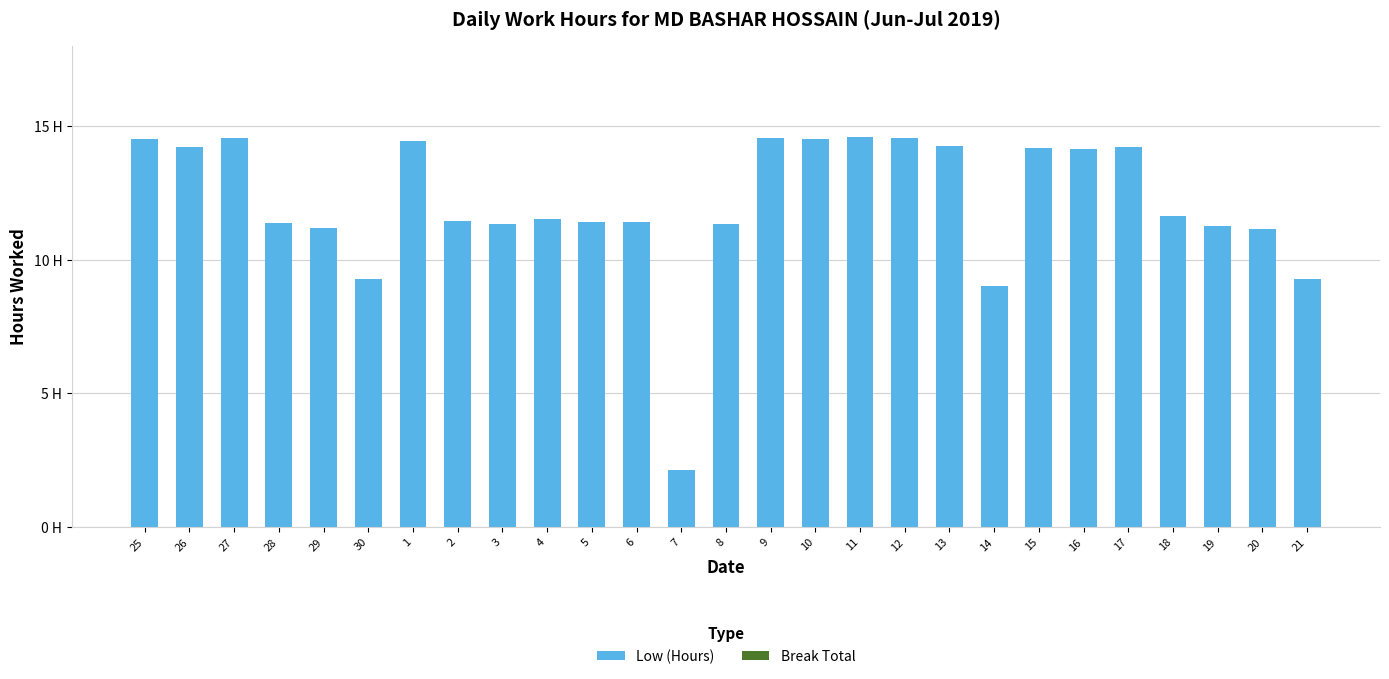

Does the chart contain any negative values?

No